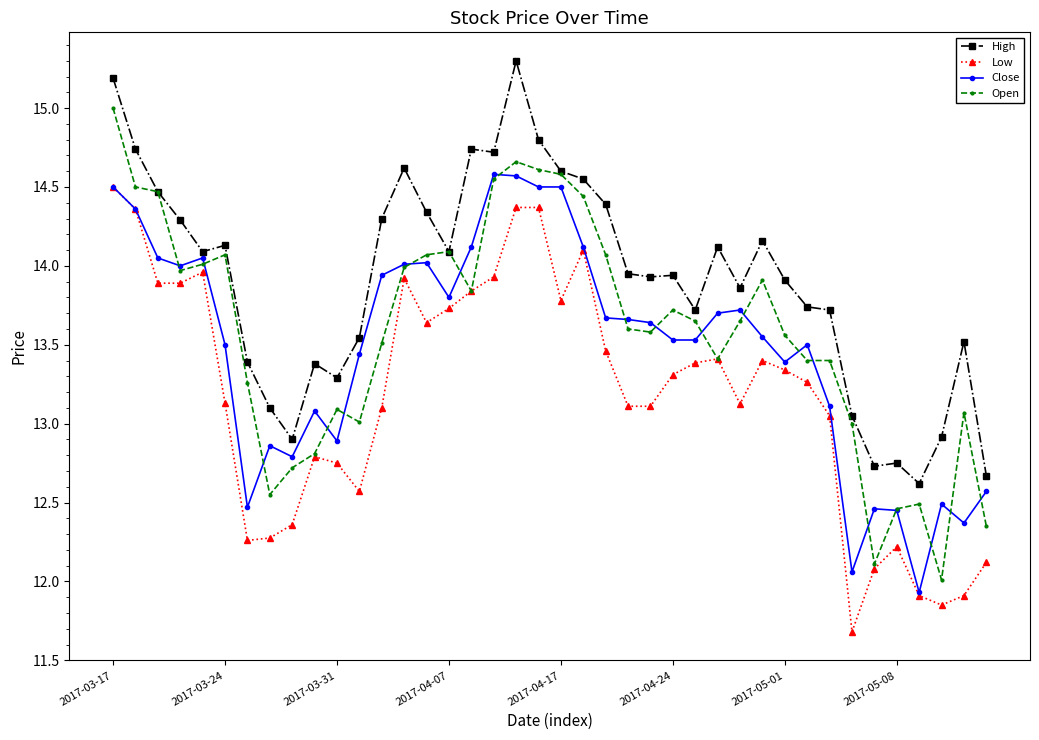

What is the difference between the maximum and minimum values in the Low series?

2.8